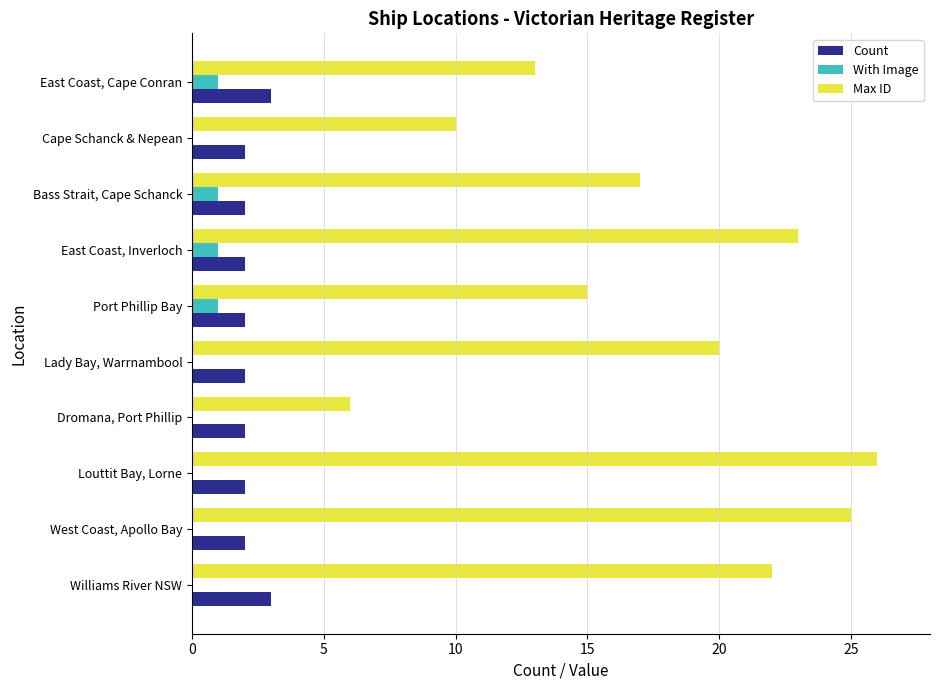

What is the maximum value shown in the chart?

26